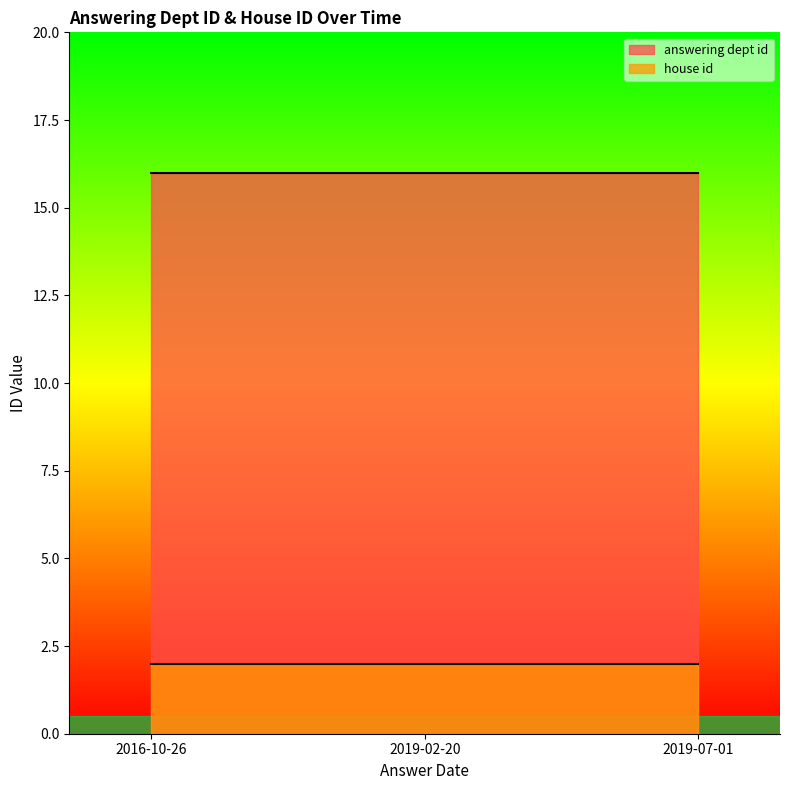

Is the value of house id at 2019-02-20 greater than the value of answering dept id at 2019-02-20?

No